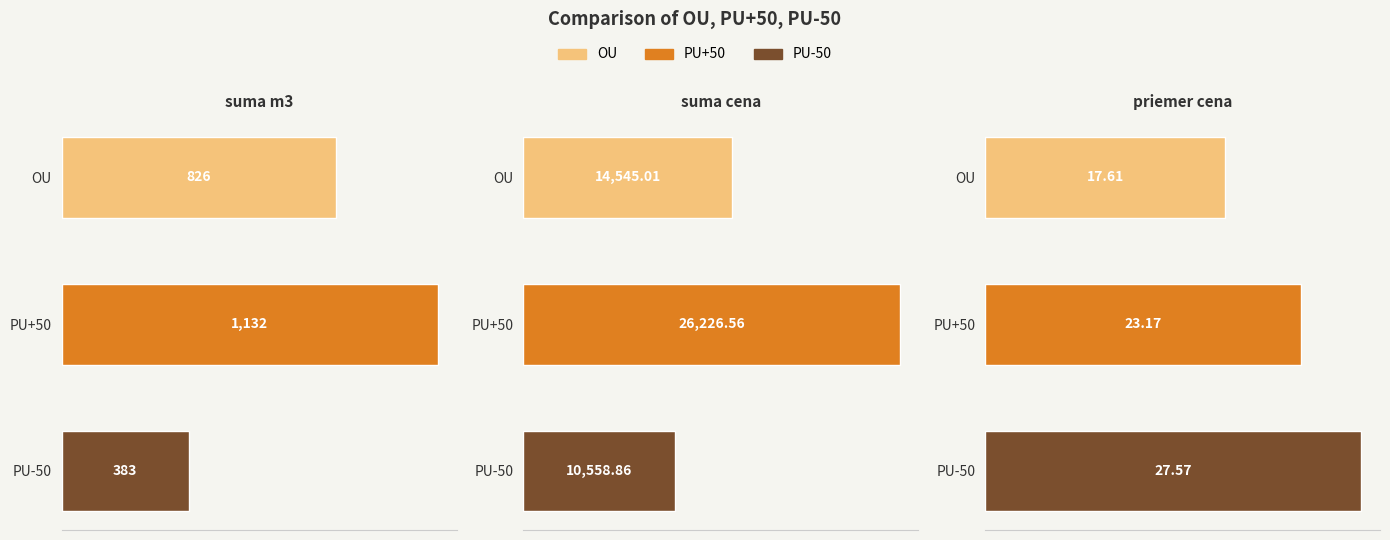

List the series in order of their peak value, highest first.

PU+50, OU, PU-50